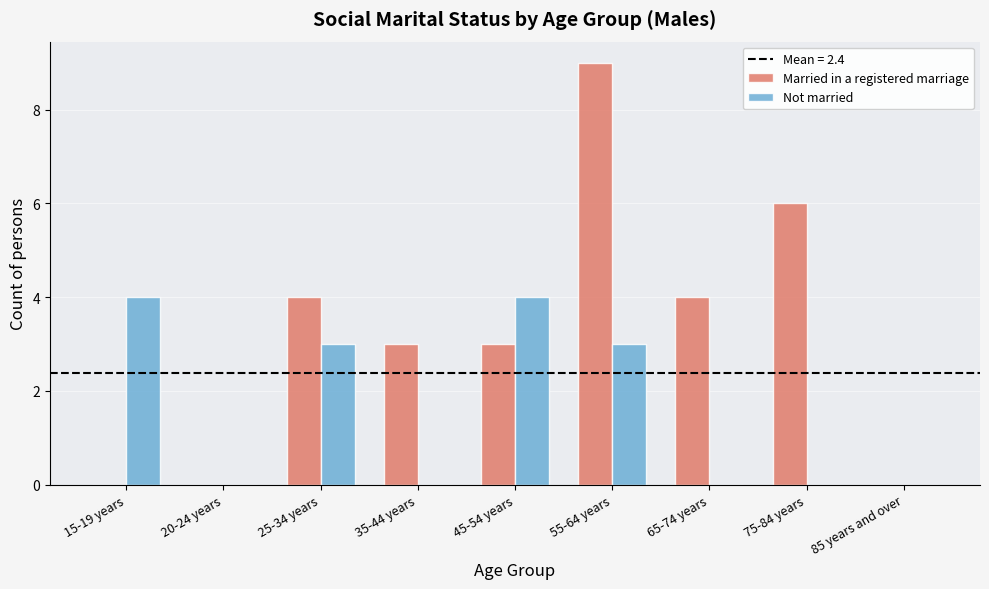

Which series has the largest total across all categories?

Married in a registered marriage